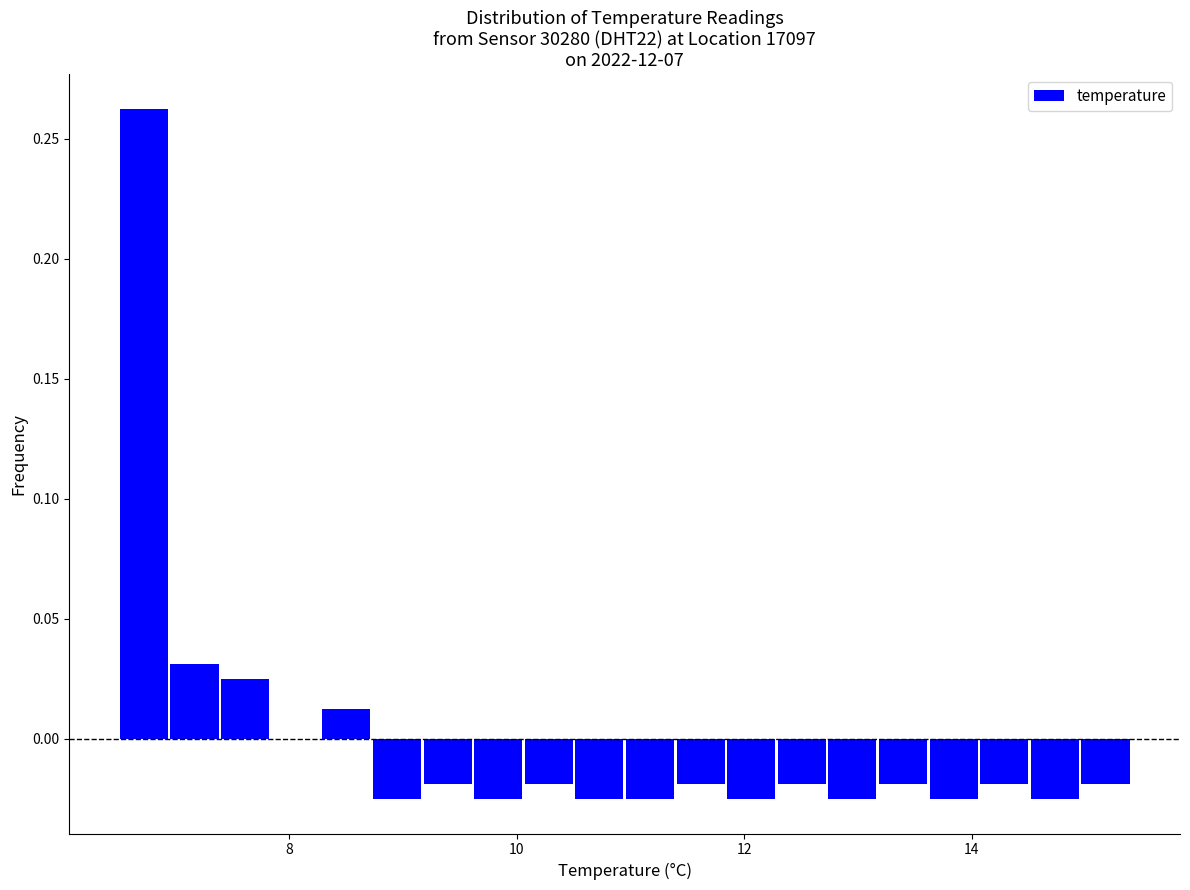

Read against the x-axis, roughly where is the centre of the tallest bar?

6.8